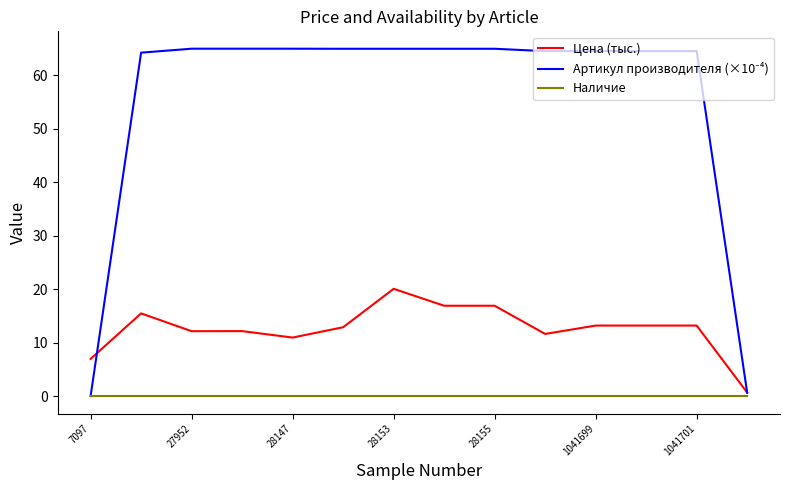

What is the maximum value shown in the chart?

65.0